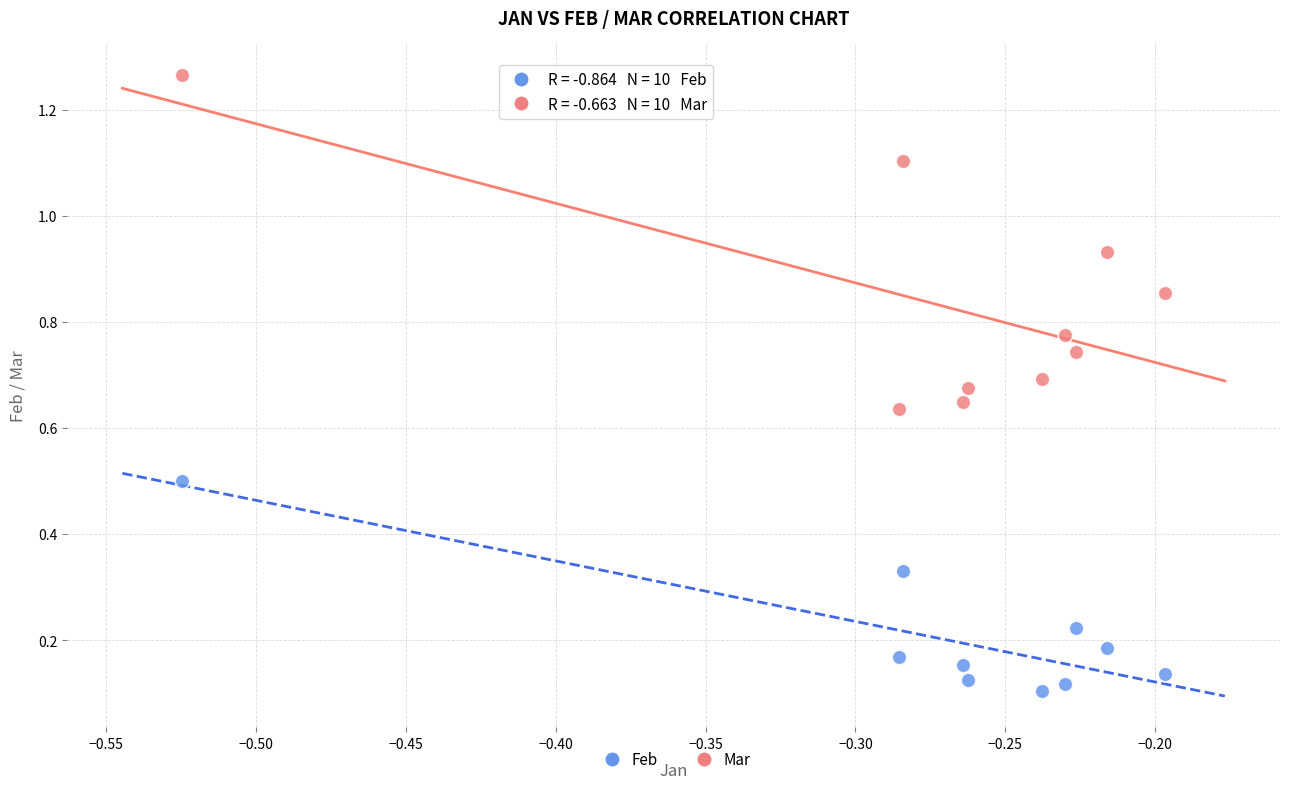

Across all data points, what is the range of Y values (max minus min)?

1.2